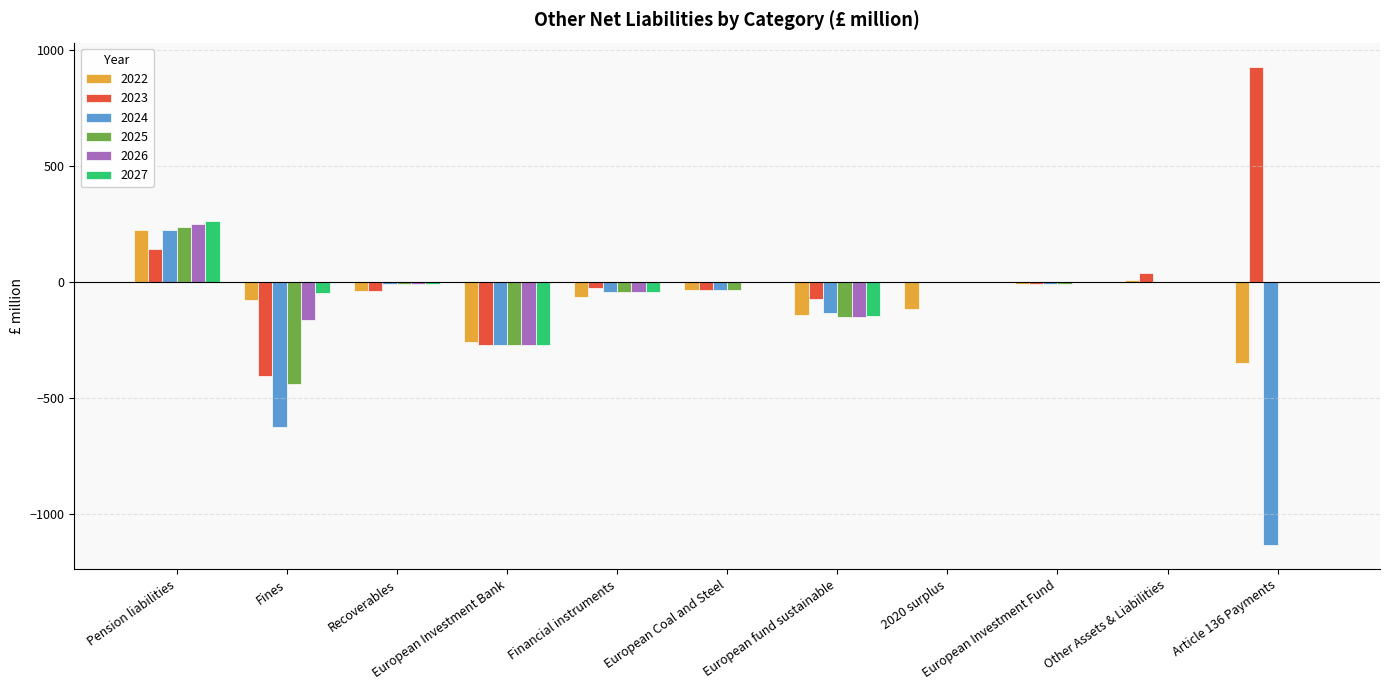

What value does the 2025 series have at Recoverables?

-7.1